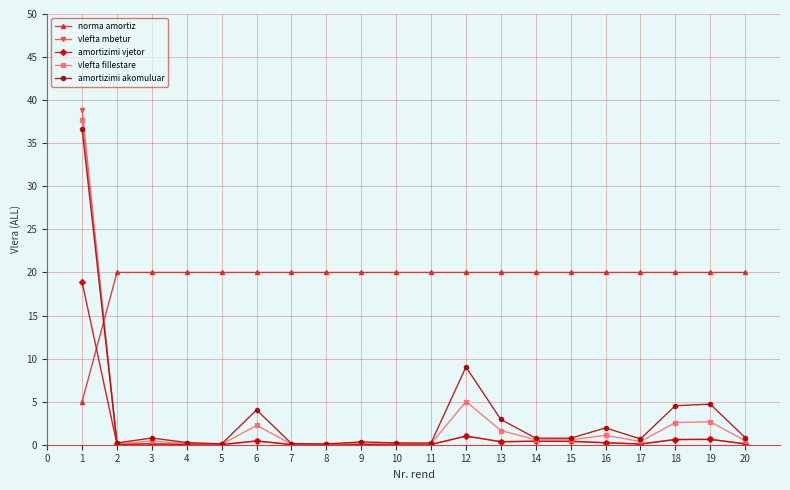

True or false: amortizimi akomuluar has more than 1 interior local peaks.

True